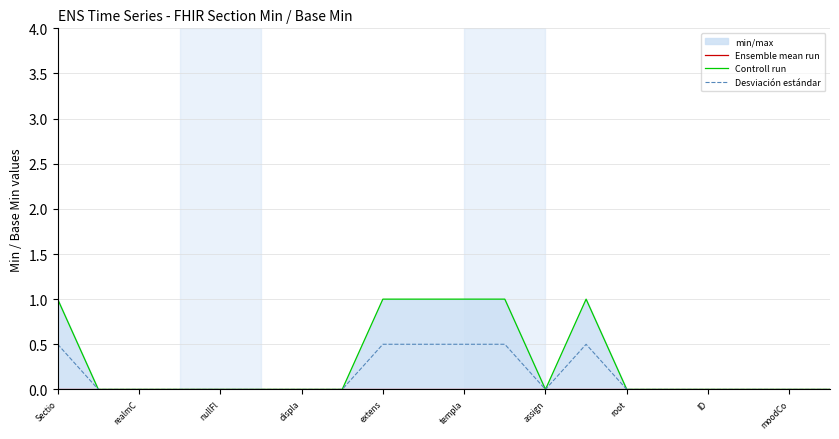

The Desviación estándar series shows 0.0 at displa. True or false?

True